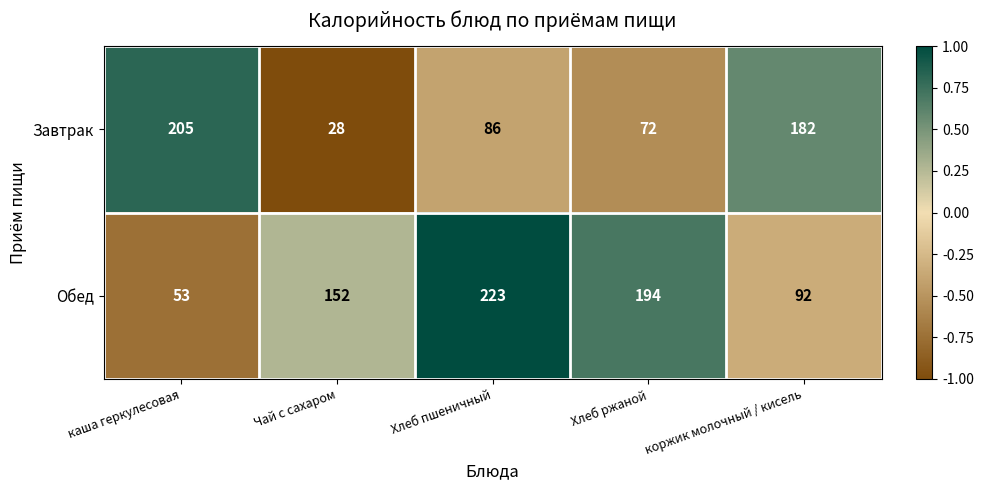

Where does the Завтрак series first go above 86?

каша геркулесовая